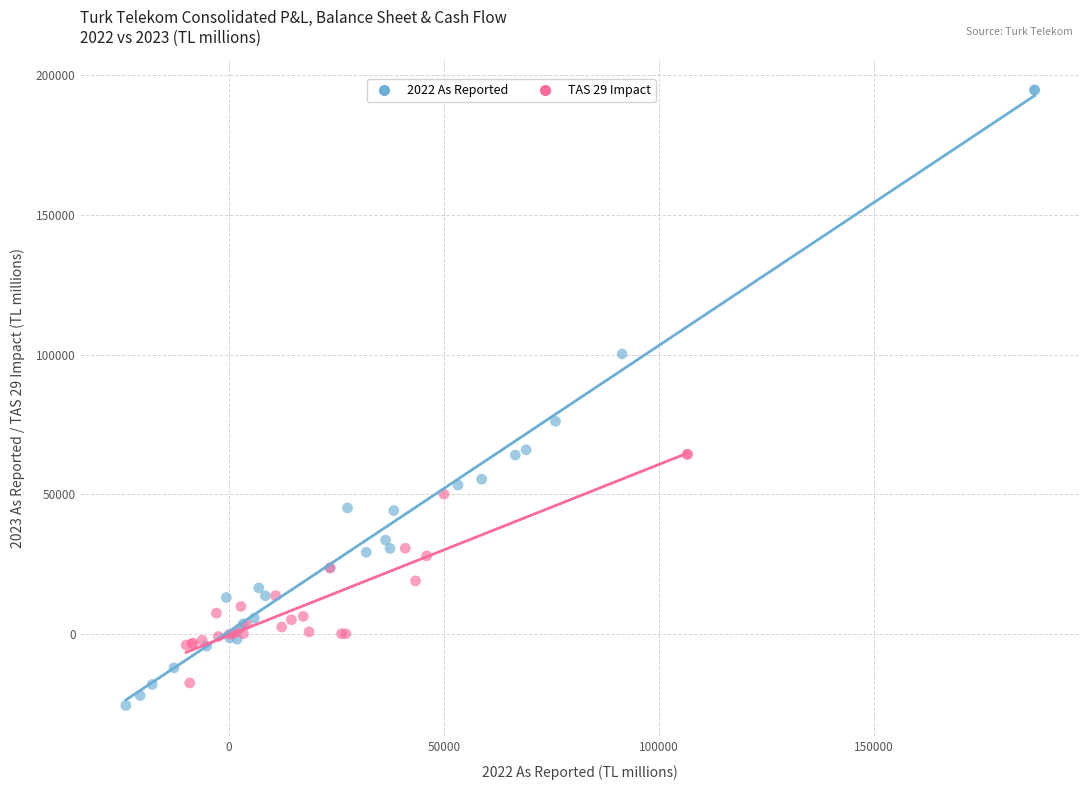

Which series reaches the maximum Y coordinate?

2022 As Reported